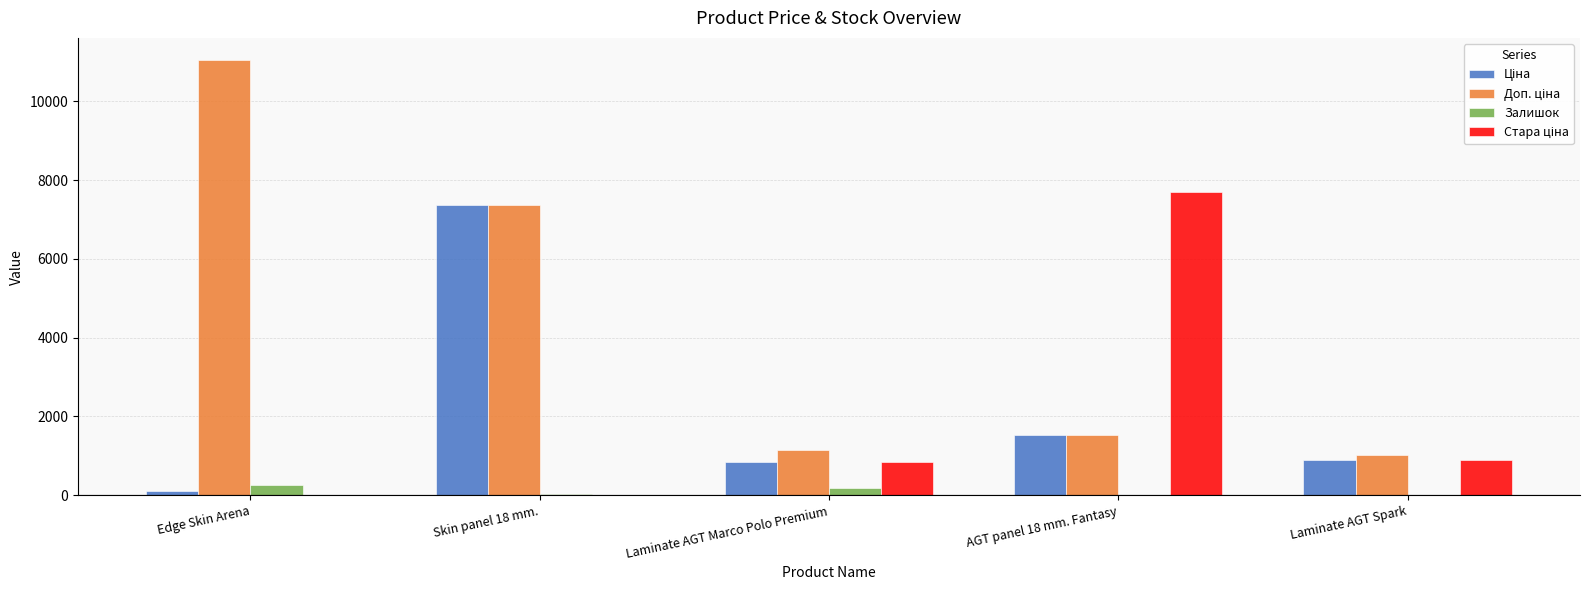

How many groups of bars are there?

5